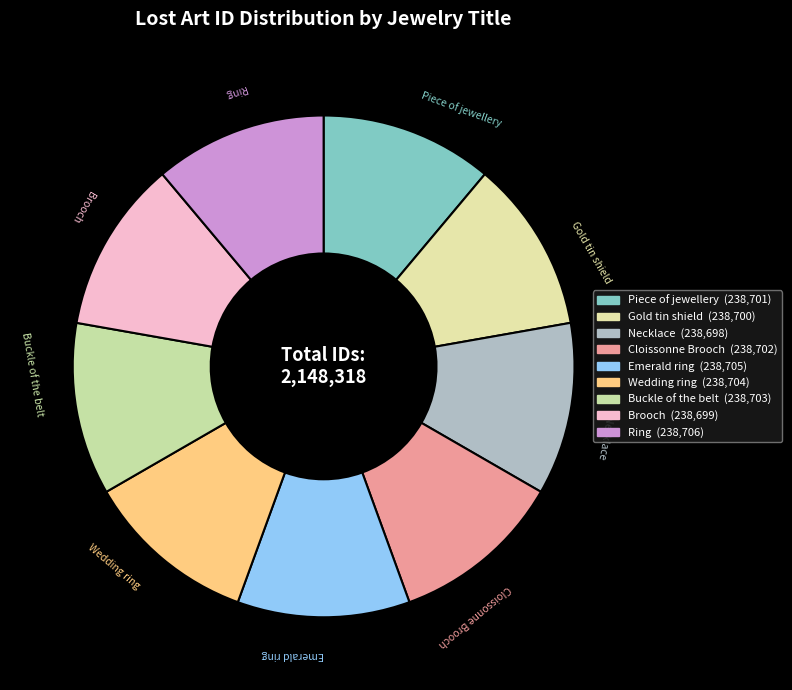

What is the ratio of the value at Ring to the value at Emerald ring?

1.0